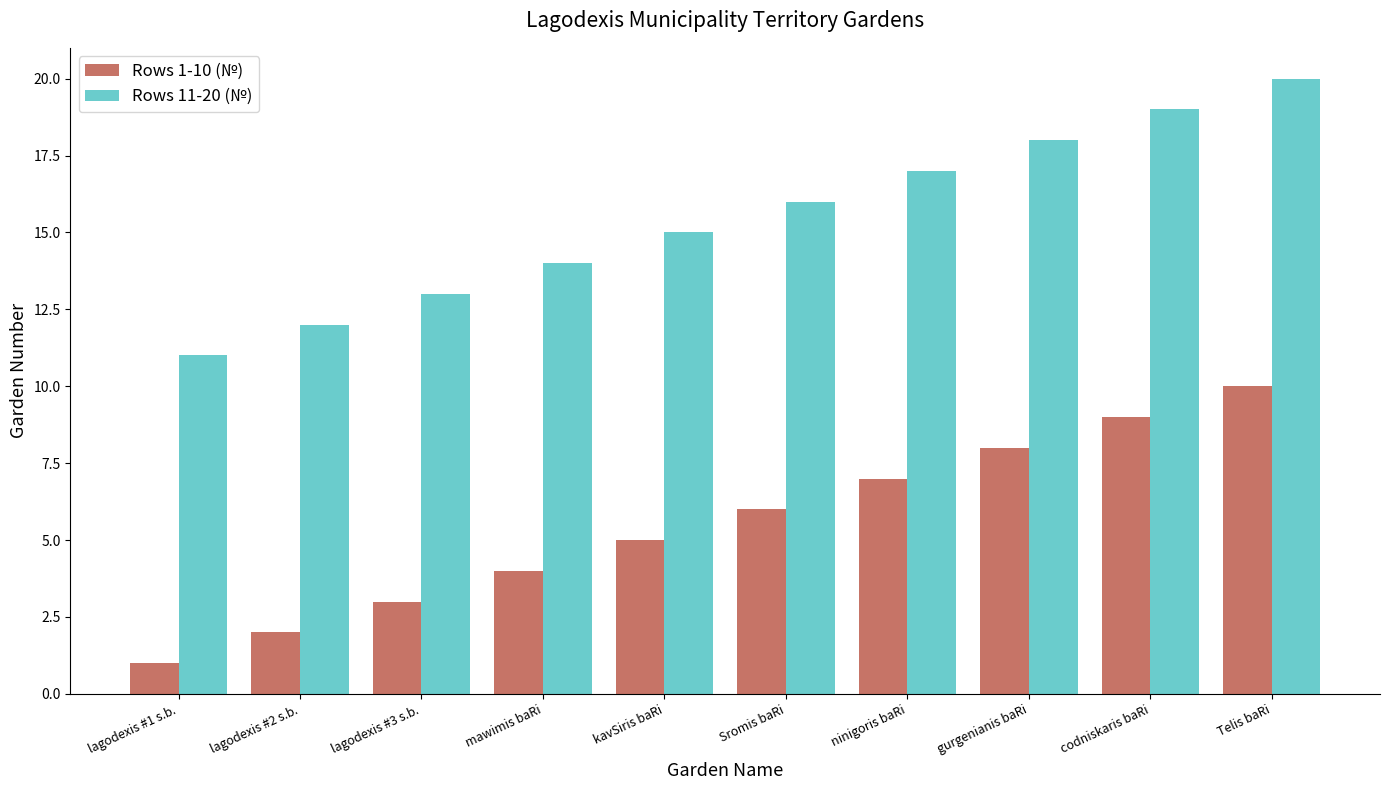

How many bars are there in total?

20